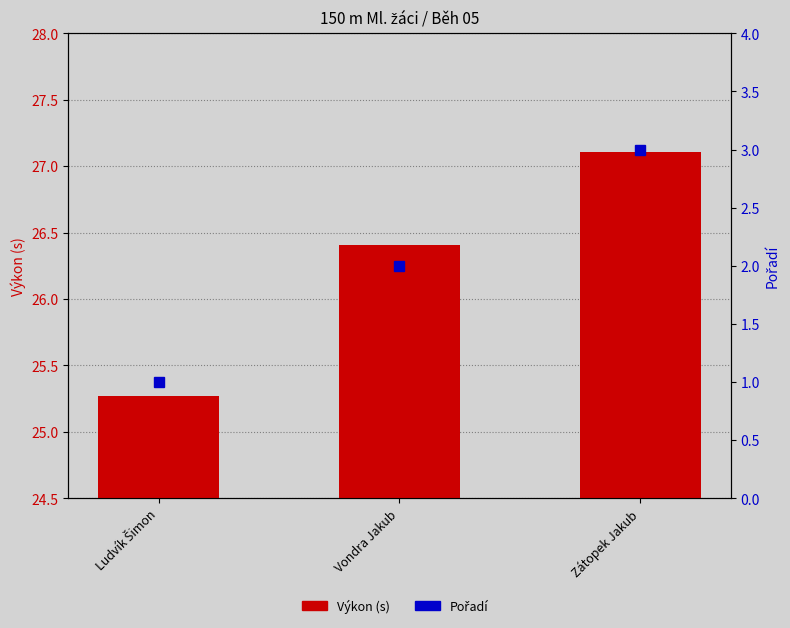

At which label does Výkon (s) reach its minimum?

Ludvík Šimon